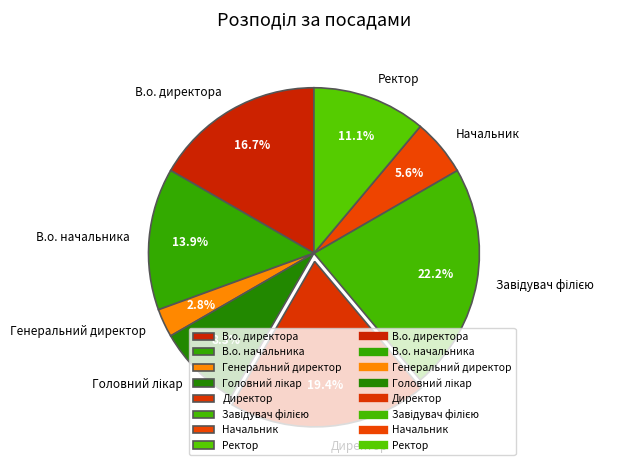

How many slices are in this pie chart?

8